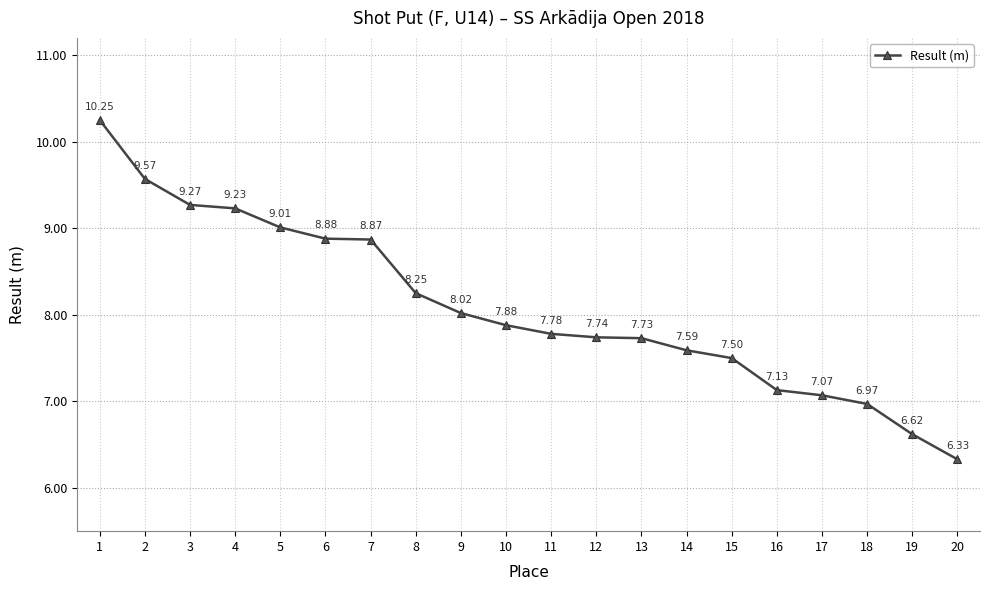

The value at 8 is 14.2. True or false?

False